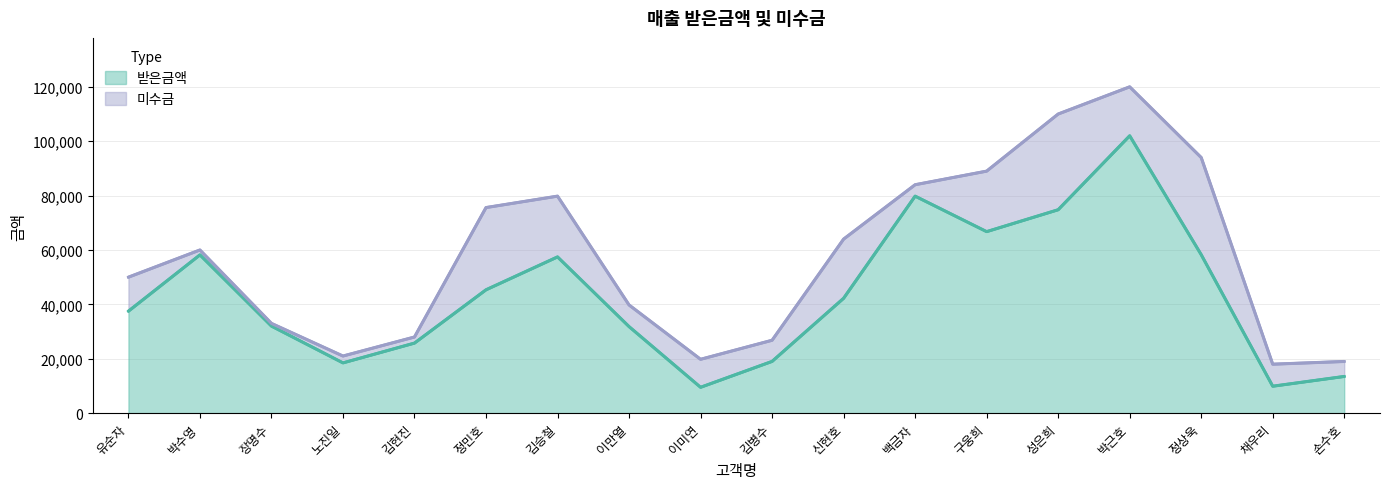

Reading left to right, what are all the values shown in this chart?

유순자=37500	박수영=58200	장명수=32010	노진일=18480	김현진=25760	정민호=45360	김승철=57456	이만열=31824	이미연=9504	김병수=19028	신현호=42240	백금자=79800	구웅희=66750	성은희=74800	박근호=102000	정상욱=58280	채우리=9900	손수호=13490